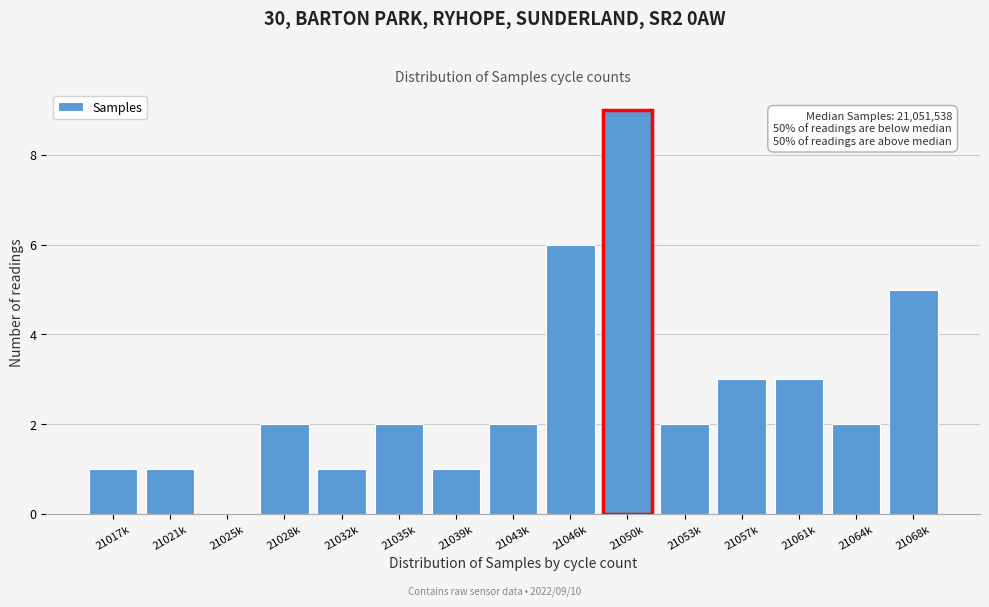

Reading left to right, what are all the values shown in this chart?

21017k=1	21021k=1	21025k=0	21028k=2	21032k=1	21035k=2	21039k=1	21043k=2	21046k=6	21050k=9	21053k=2	21057k=3	21061k=3	21064k=2	21068k=5